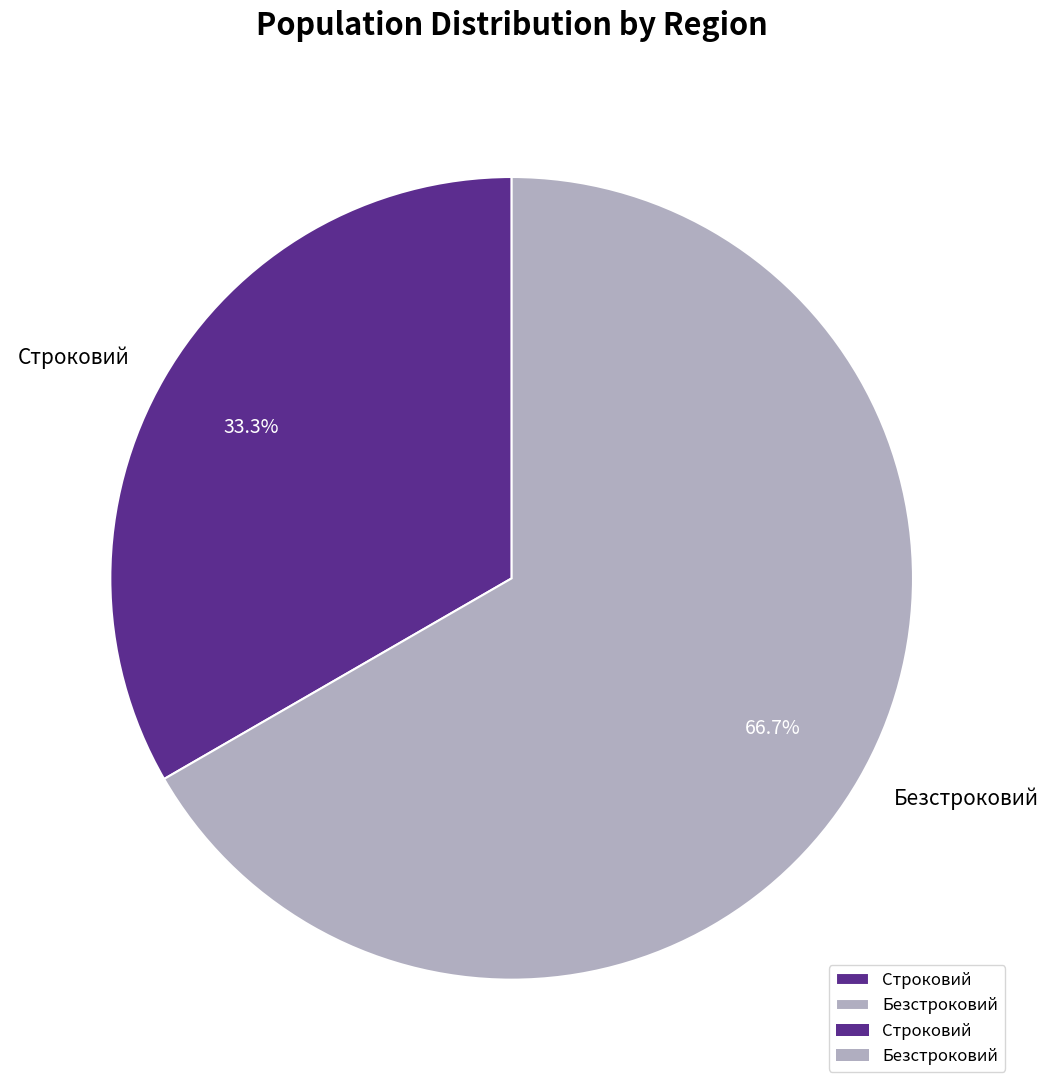

Rank the categories by value from highest to lowest.

Безстроковий, Строковий